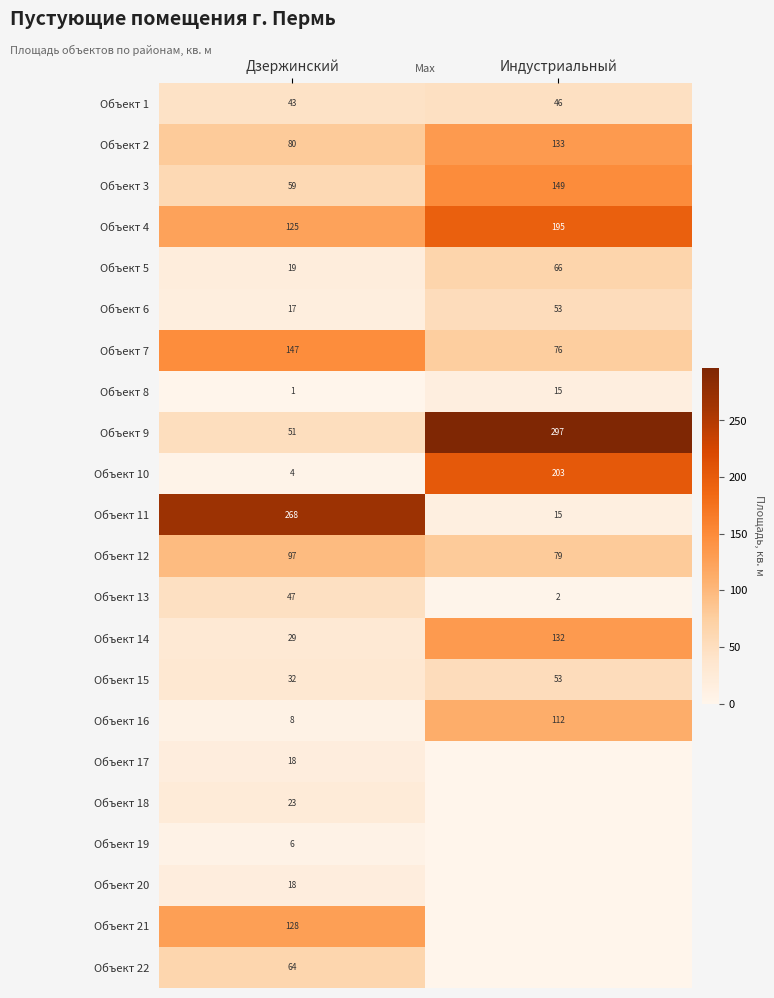

How many series are shown in this chart?

22